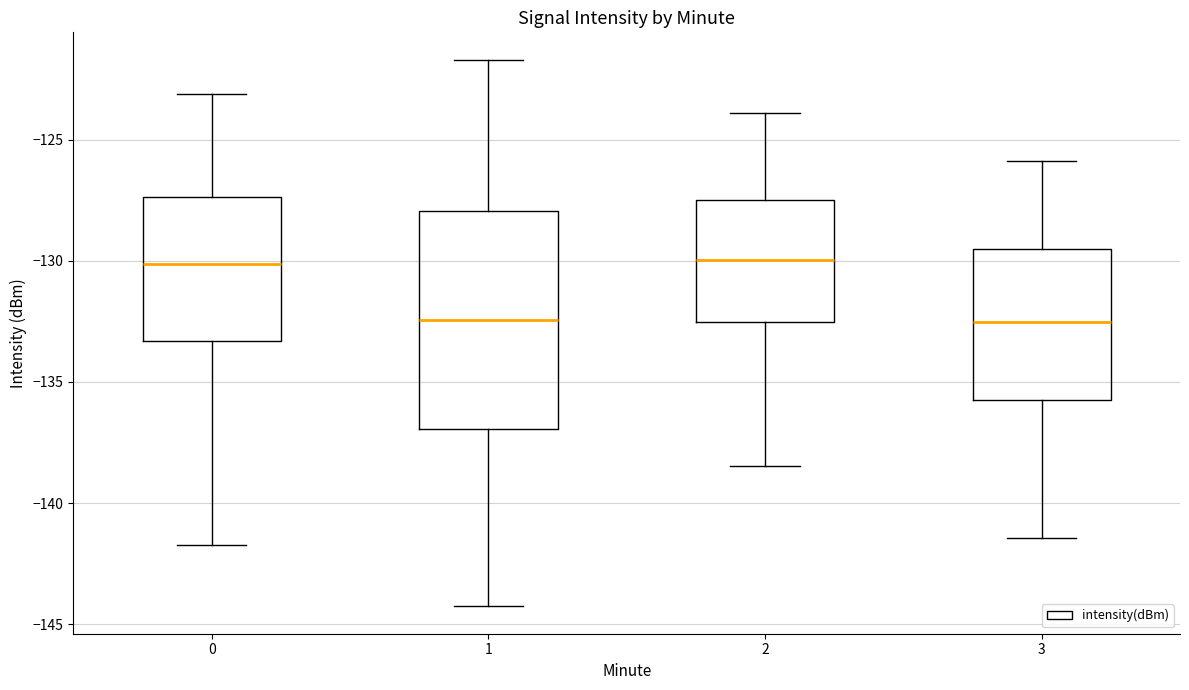

Comparing the boxes themselves (not the whiskers), which one is the tallest?

1